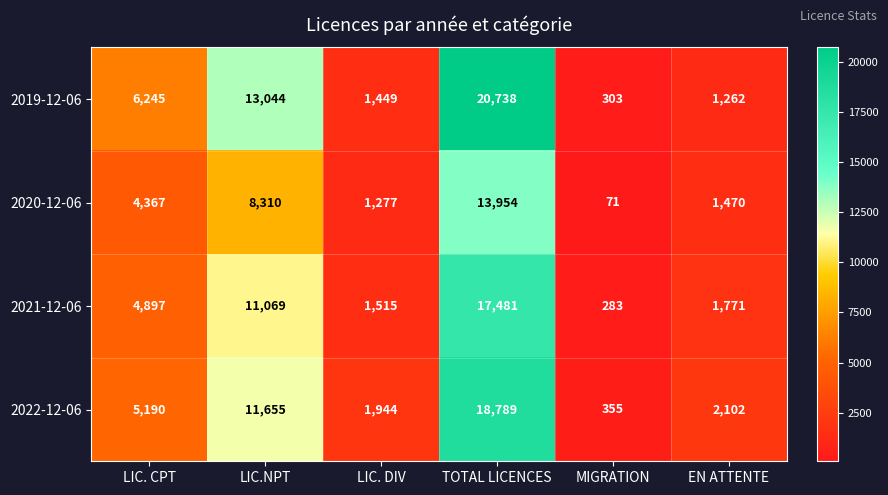

How many series are shown in this chart?

4